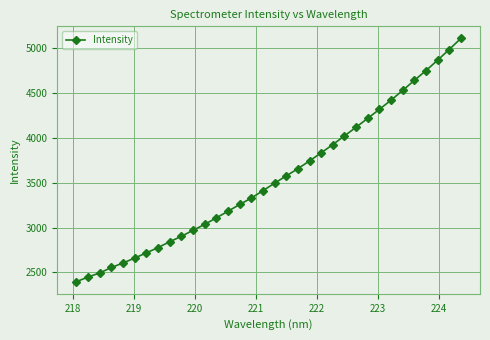

What is the value of the 21st point from the left?

3741.2